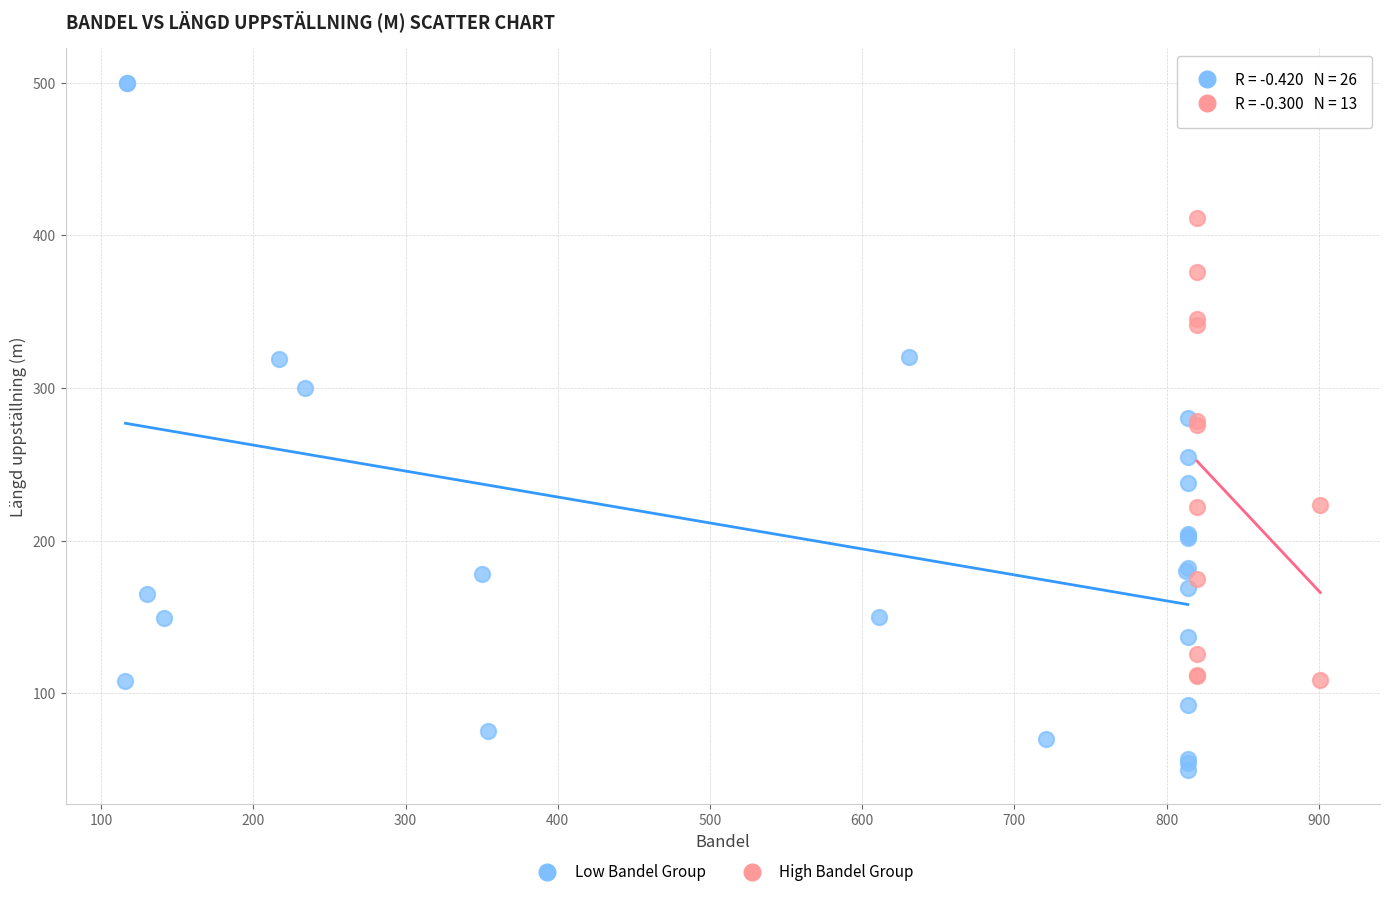

Which series contains the highest Y value?

Low Bandel Group